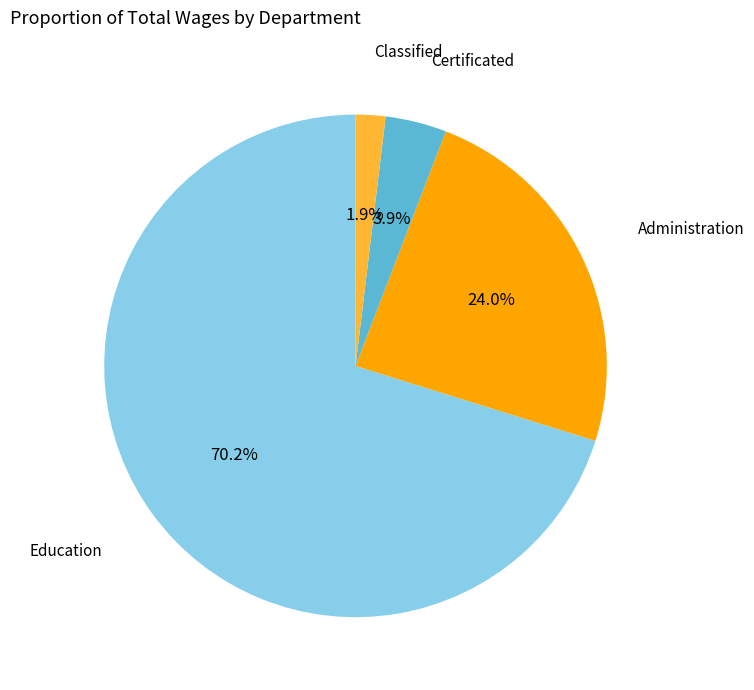

Is there a majority slice in this chart?

Yes